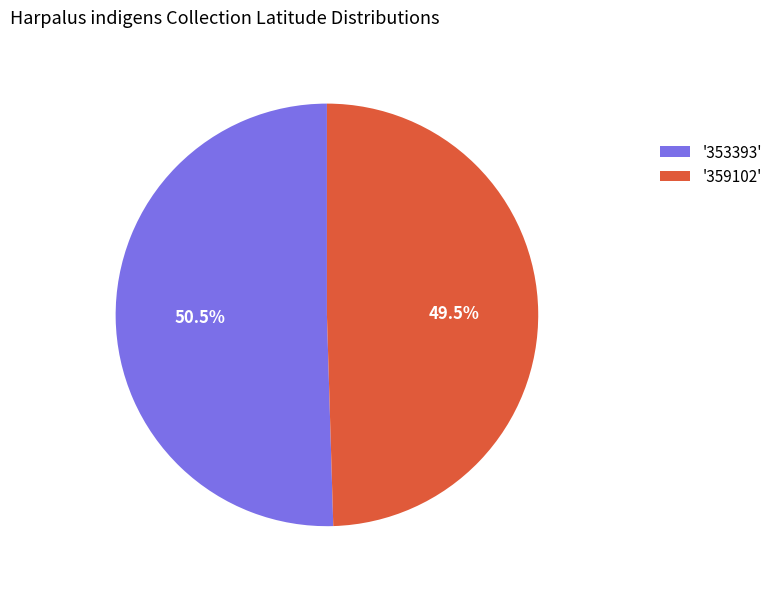

What portion of the pie excludes '359102'?

50.5%